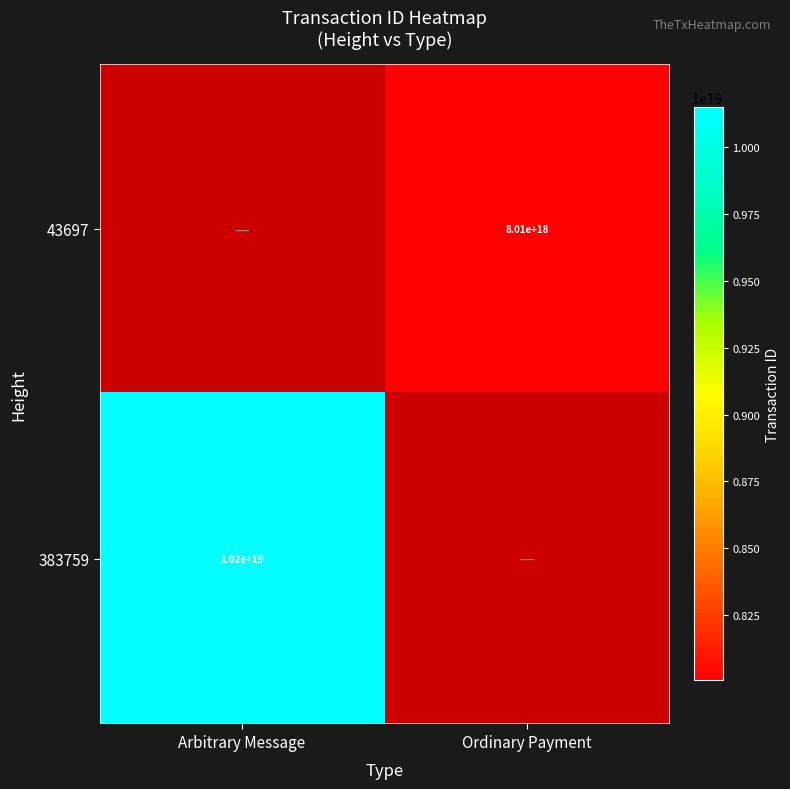

The value of 43697 at Ordinary Payment is 8010000000000000000. True or false?

True